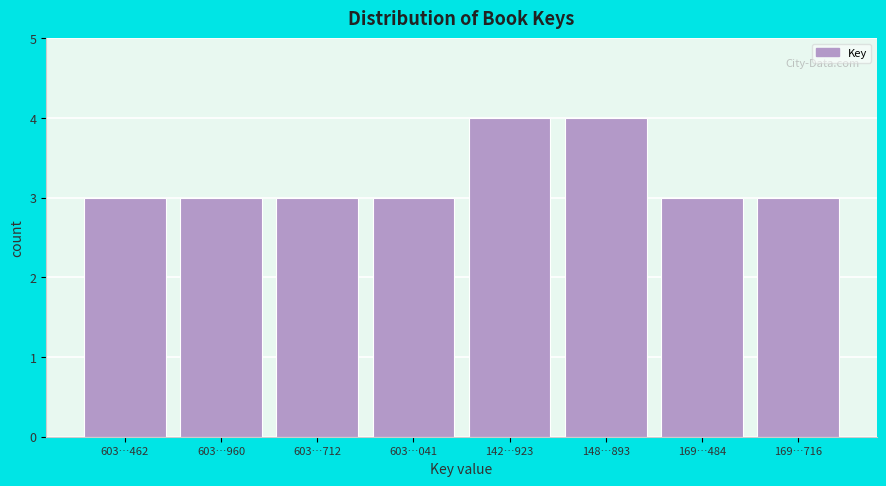

Reading left to right, list all the values displayed in this chart.

3	3	3	3	4	4	3	3